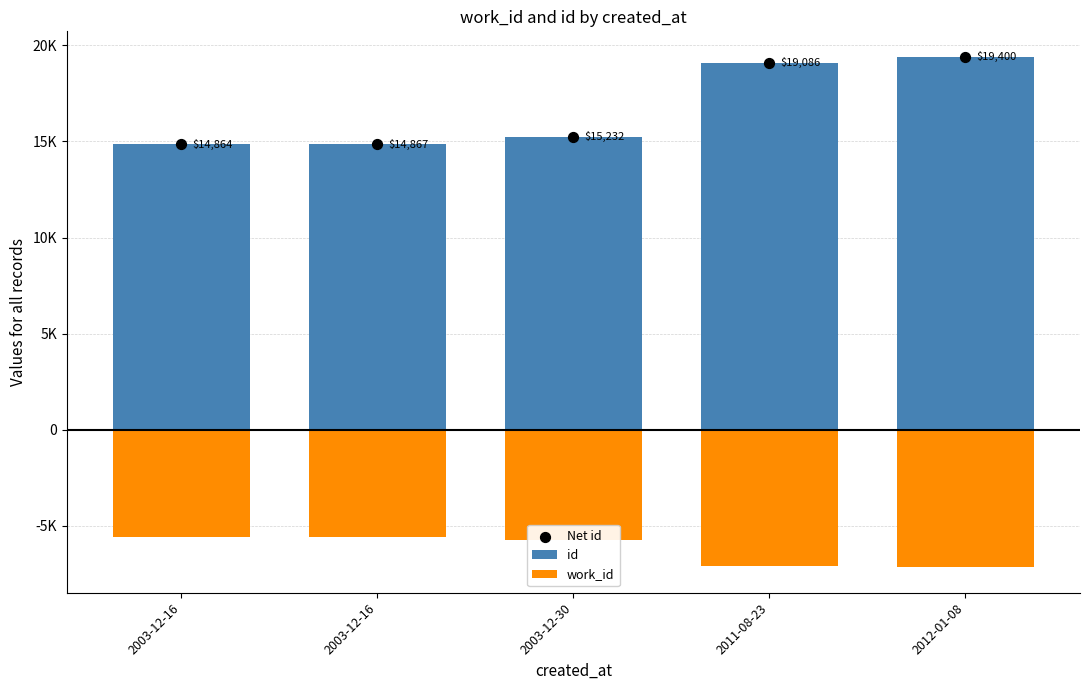

What are all the series names shown in the legend?

id, work_id, Net id